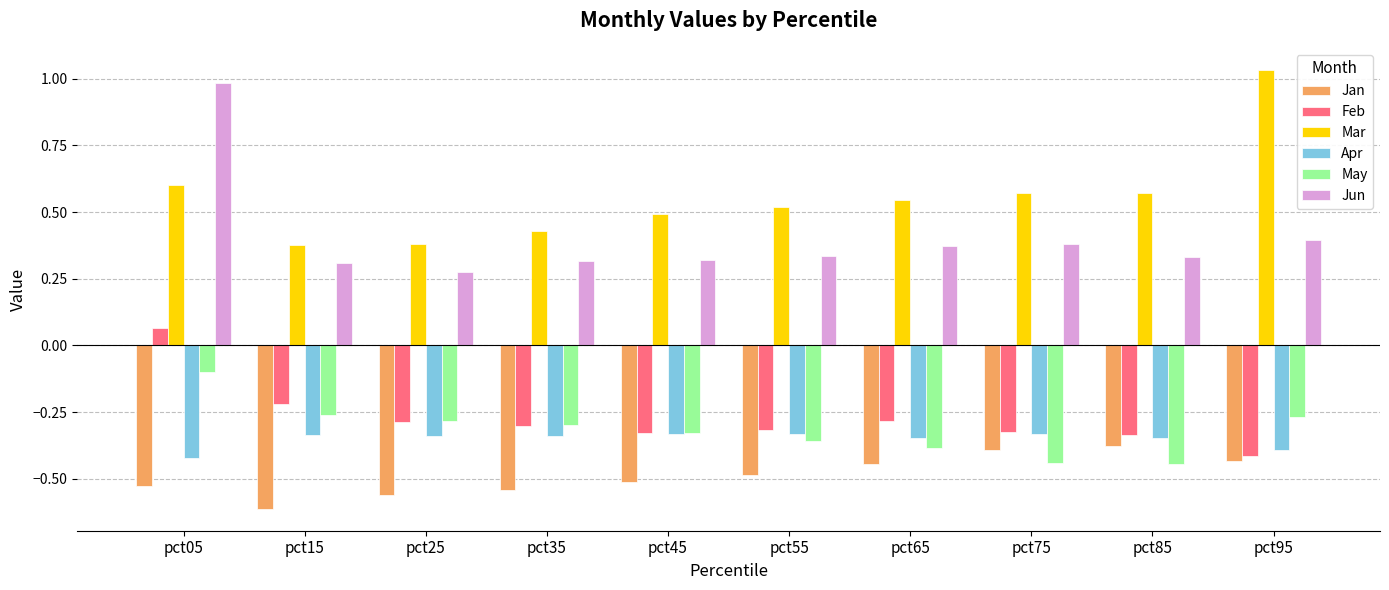

At which label is Feb closest to 0?

pct05